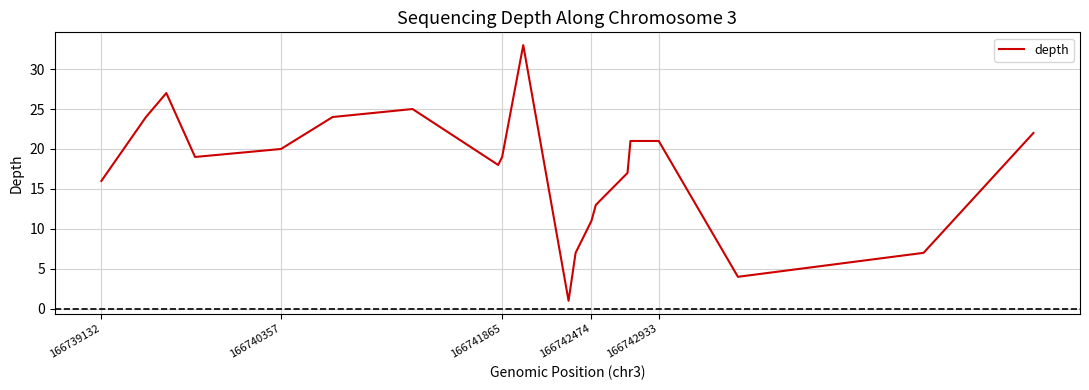

What is the maximum value shown in the chart?

33